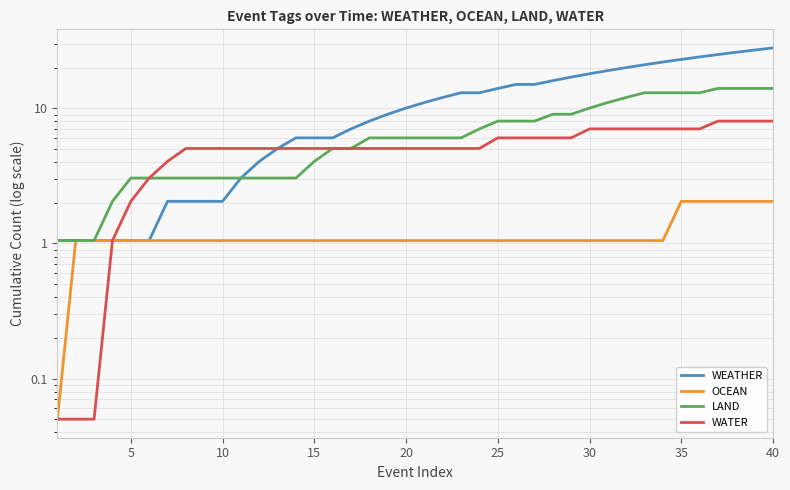

What is the value of the WATER point at the 1st from the left?

0.1